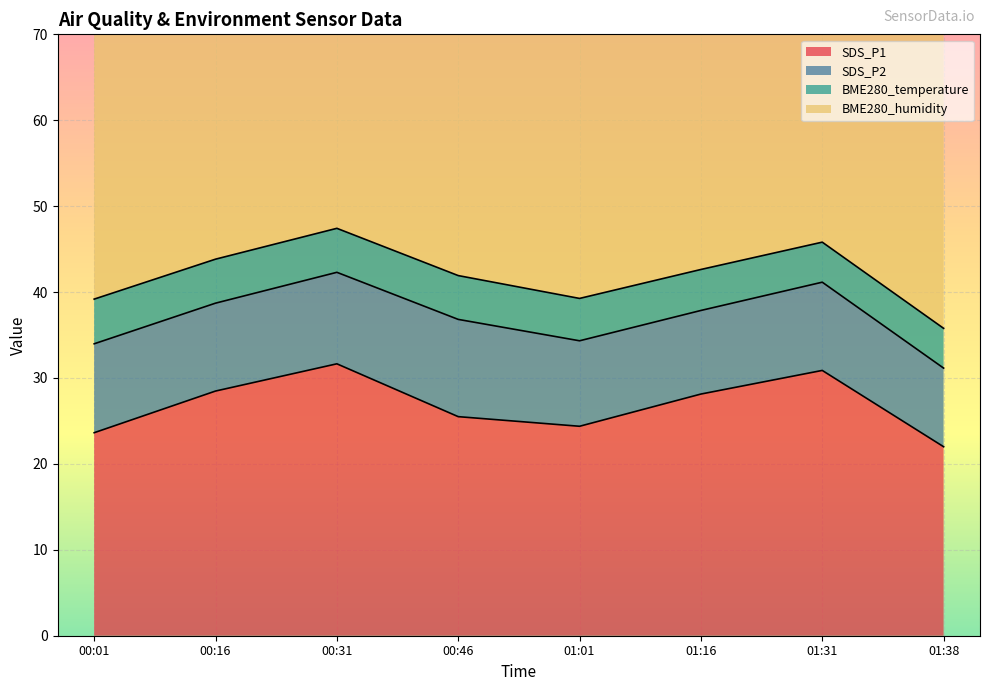

What are all the series names shown in the legend?

SDS_P1, SDS_P2, BME280_temperature, BME280_humidity